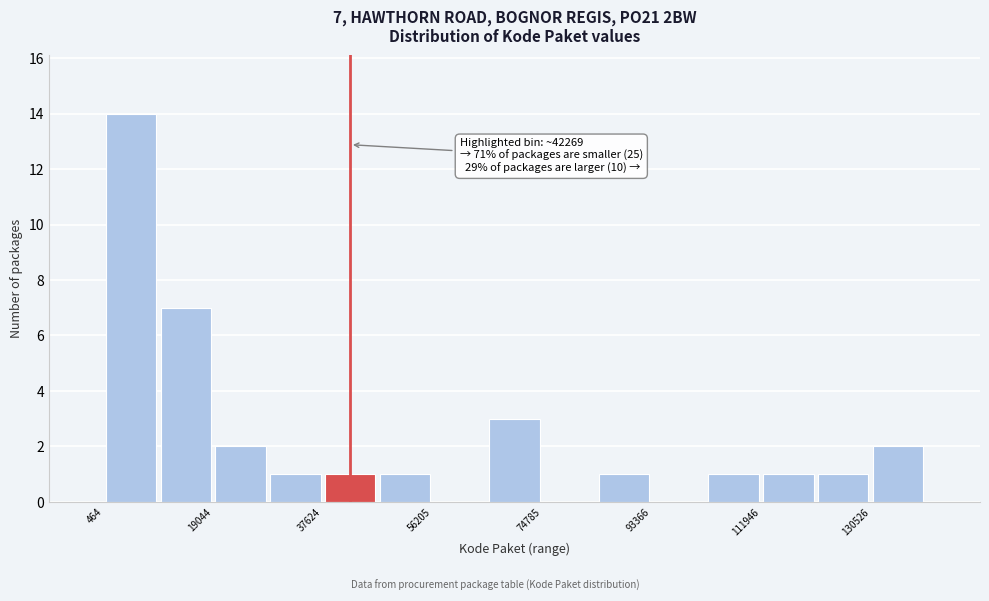

Over which range of the x-axis is the bar tallest?

0 to 10000